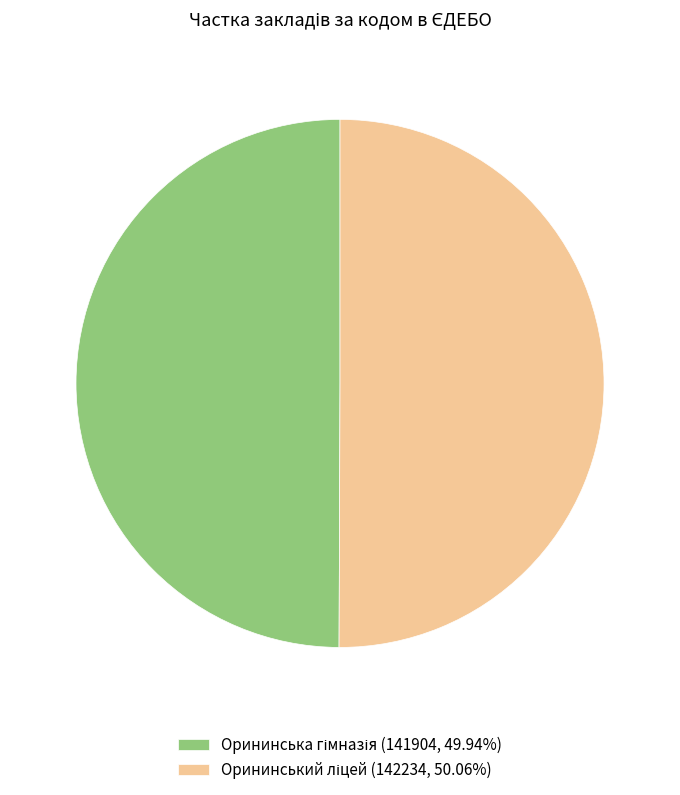

What portion of the pie excludes Орининська гімназія?

50.1%